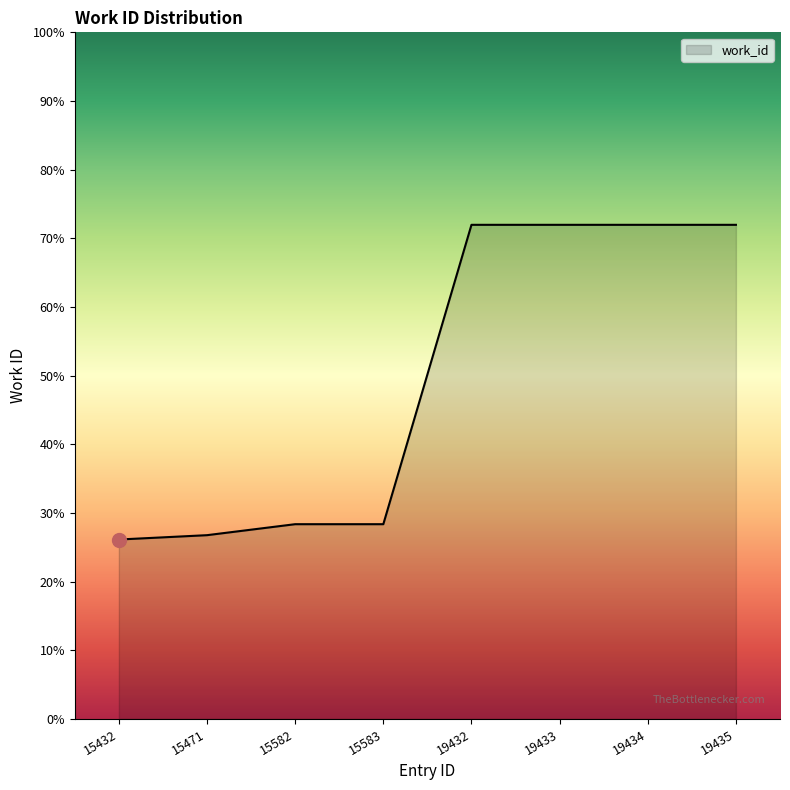

Is it true that the value at 19432 is 72.0?

True